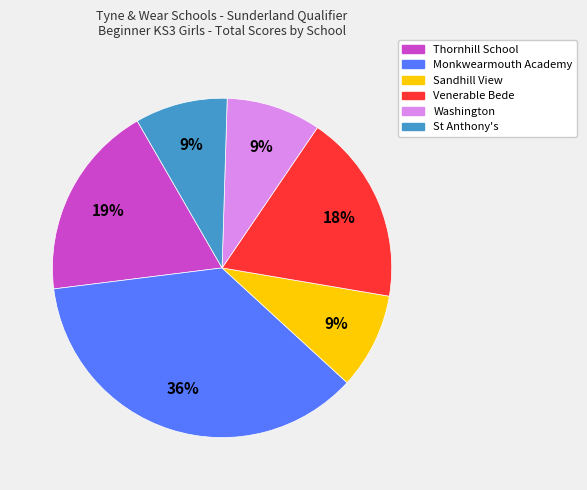

Does any single category account for the majority?

No